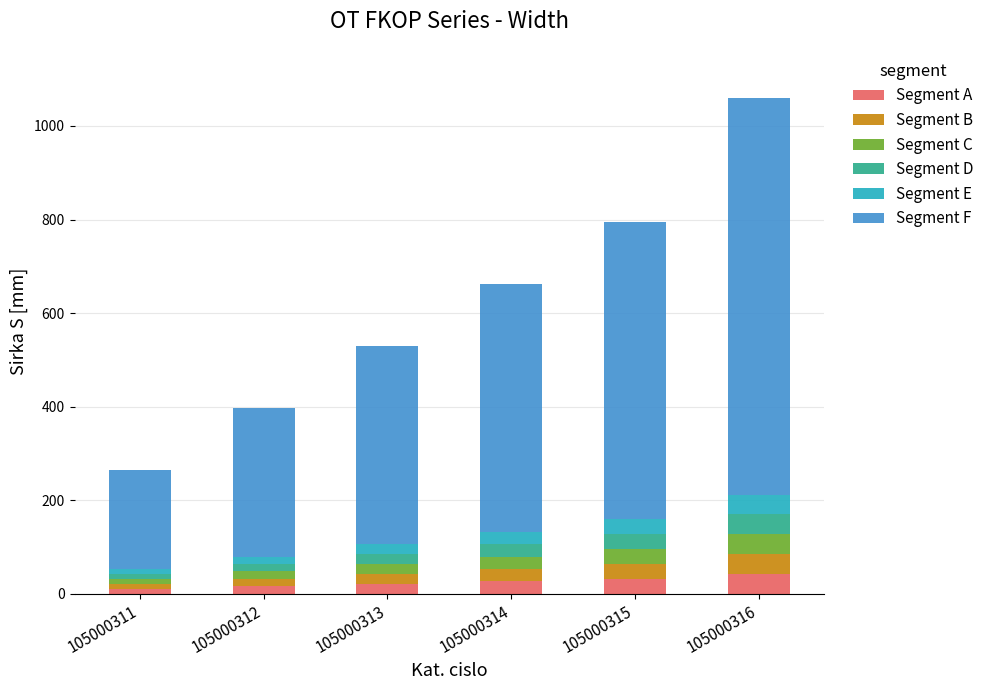

At which category is the sum across all series the highest?

105000316